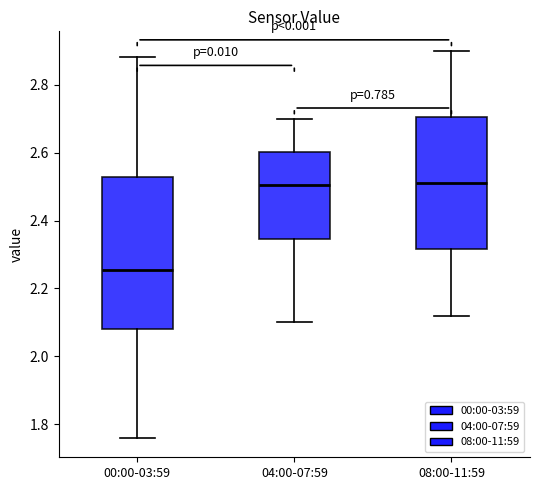

Which box is the tallest, from its lower edge to its upper edge?

00:00-03:59